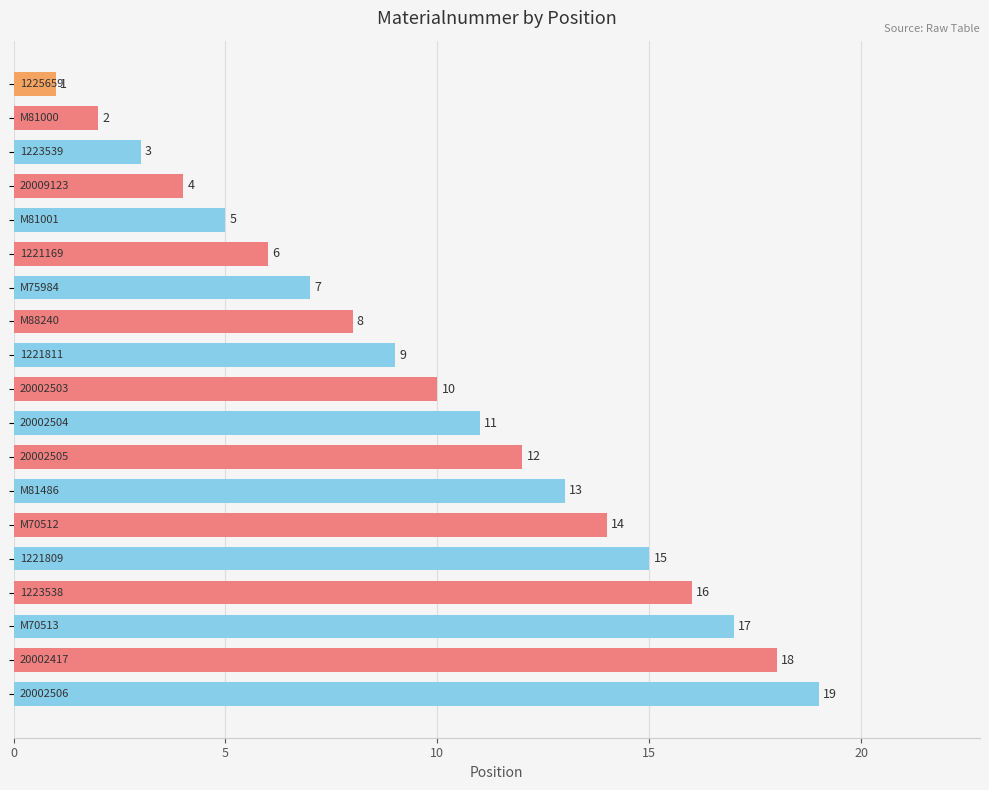

What is the value of the 18th bar from the top?

18